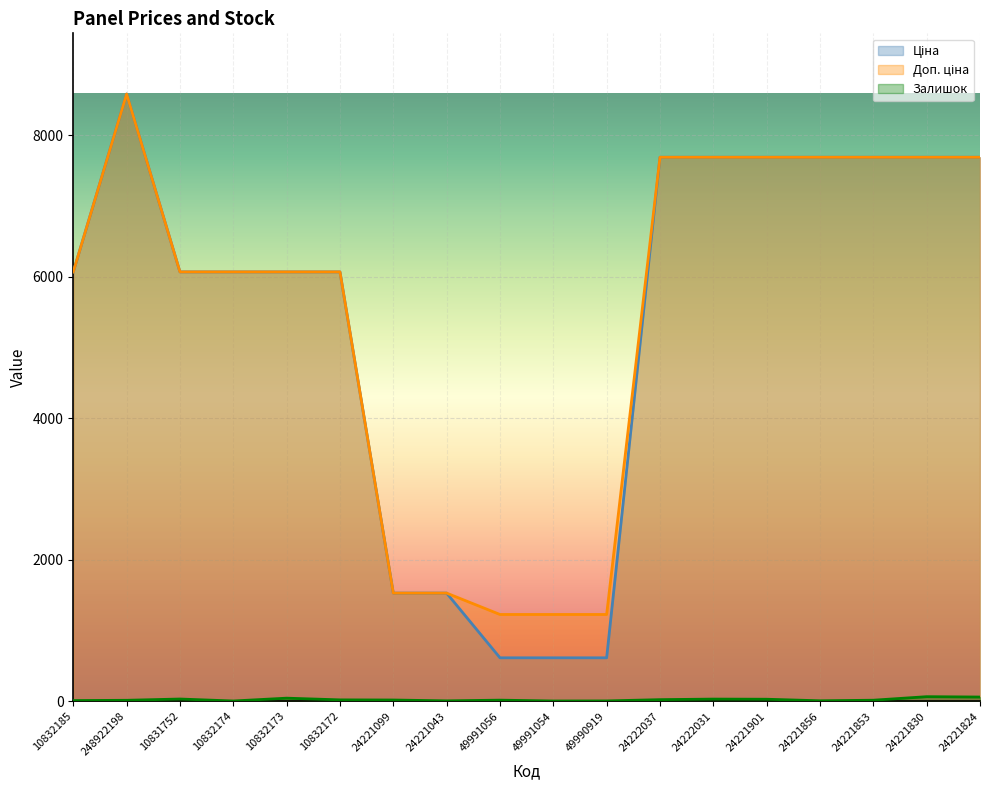

What is the label of the 3rd point from the right?

24221853